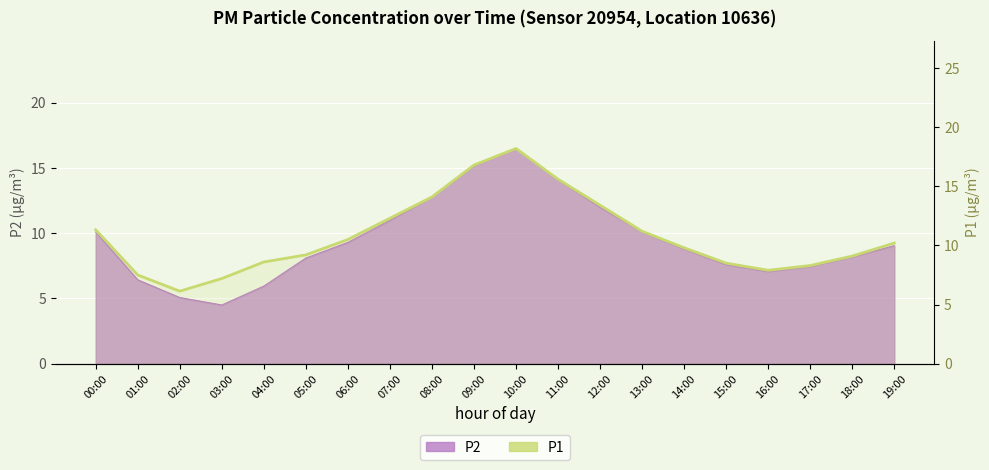

What is the average value?

10.8